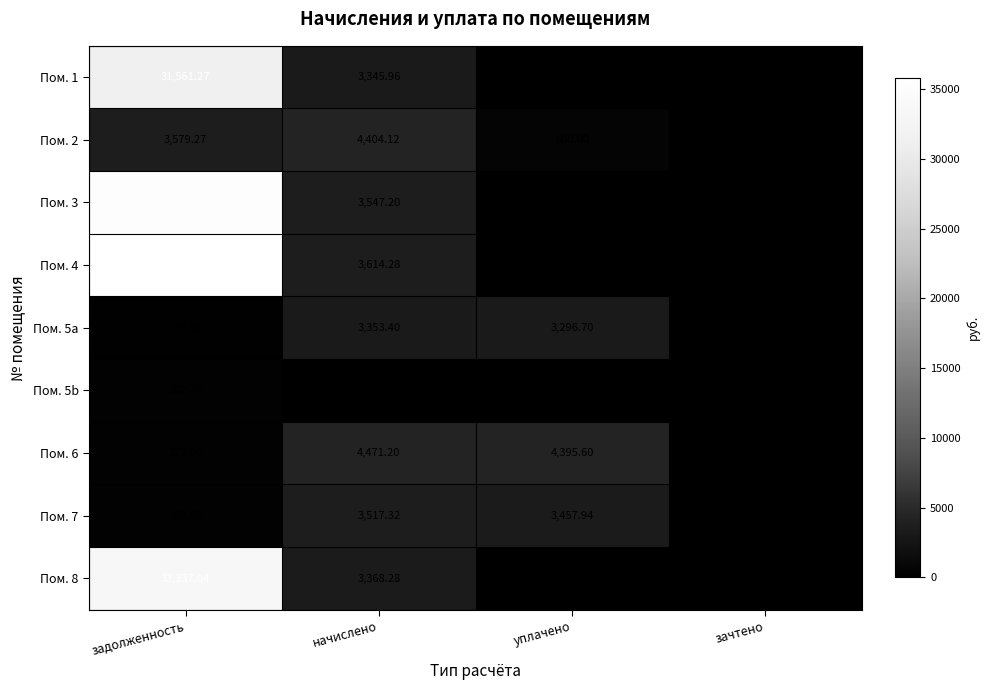

At which label does Пом. 6 reach its peak?

начислено